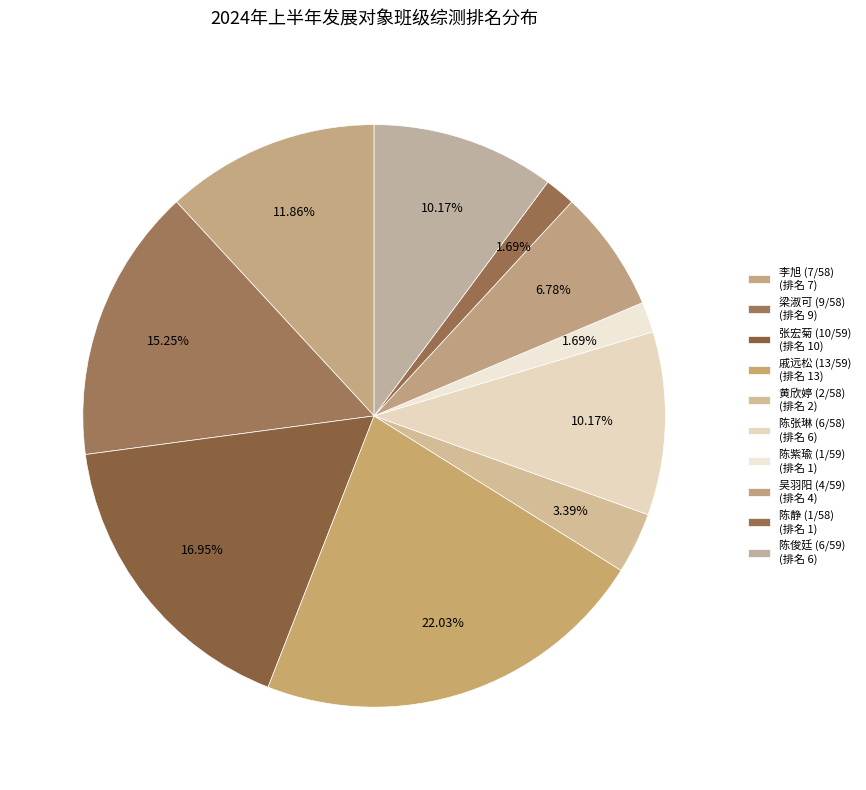

True or false: 陈张琳 (6/58) accounts for 10% of the total.

True